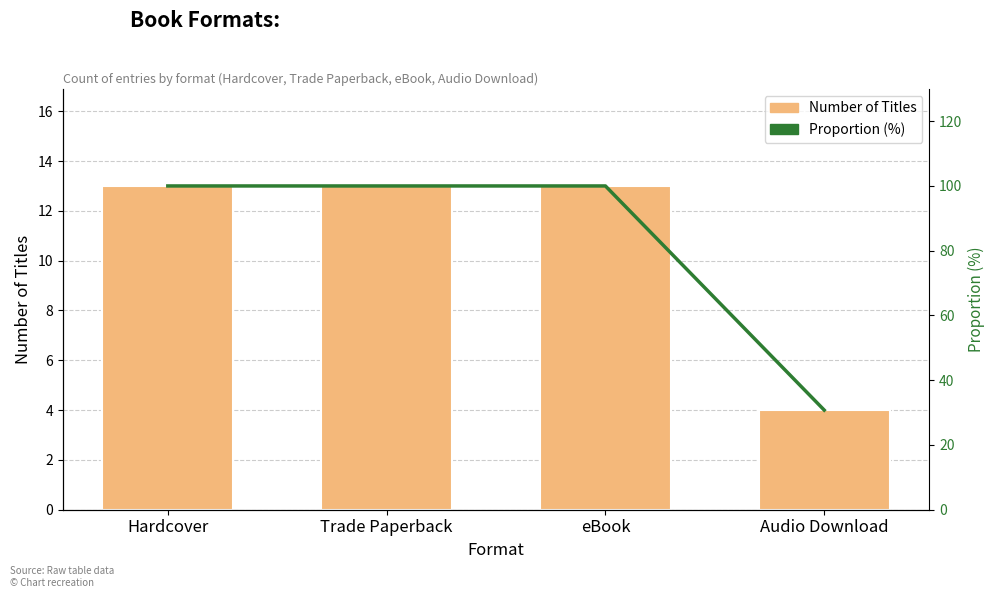

At which category is the sum across all series the highest?

Hardcover